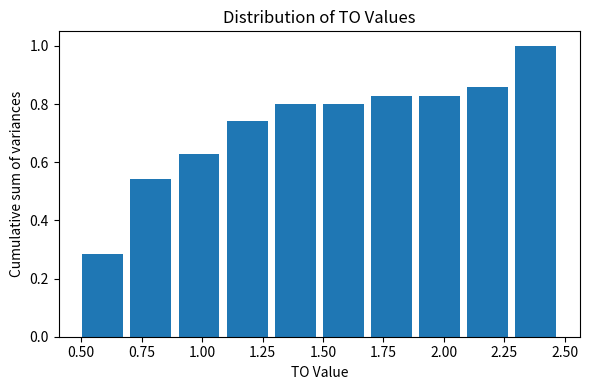

Read against the x-axis, roughly where is the centre of the tallest bar?

2.40